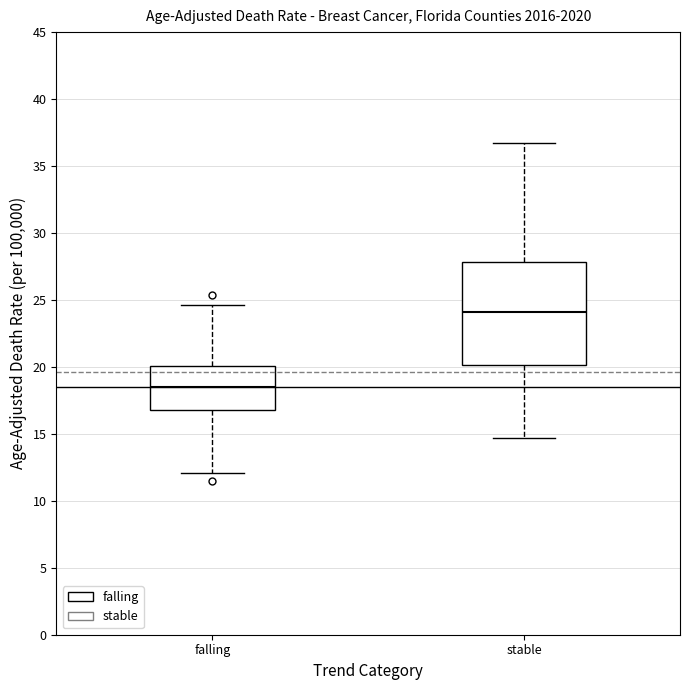

Comparing the boxes themselves (not the whiskers), which one is the tallest?

stable